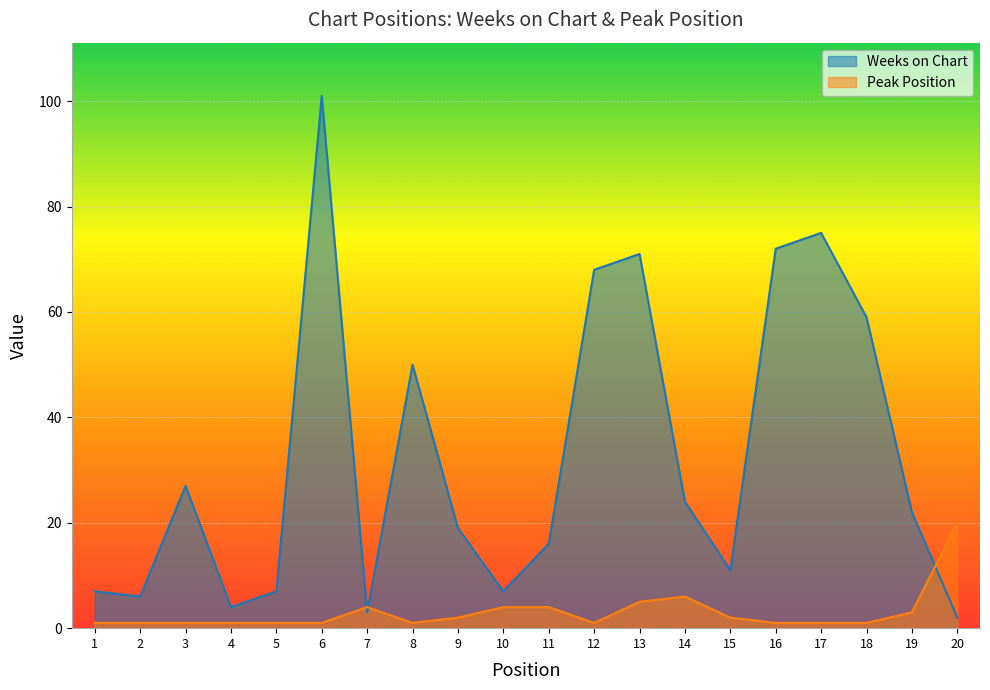

The Peak Position series shows 1 at 5. True or false?

False